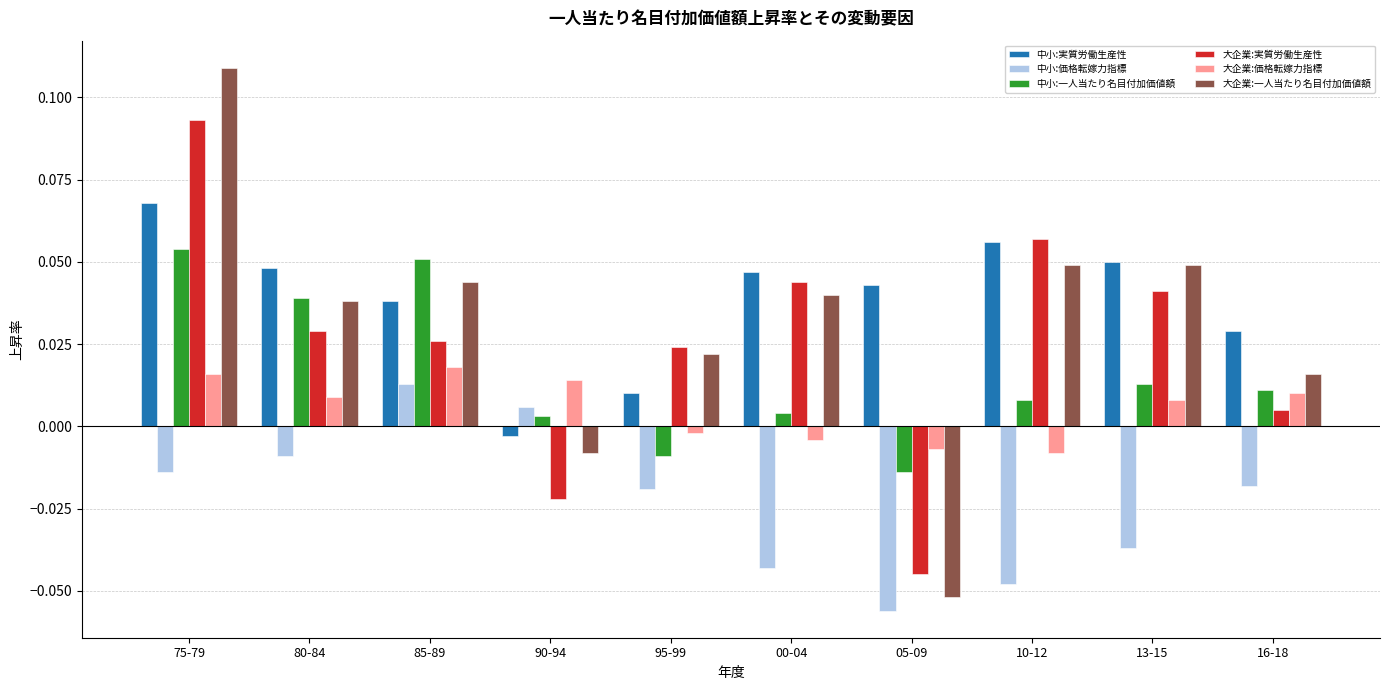

Which series changed the most between 90-94 and 95-99?

大企業:実質労働生産性